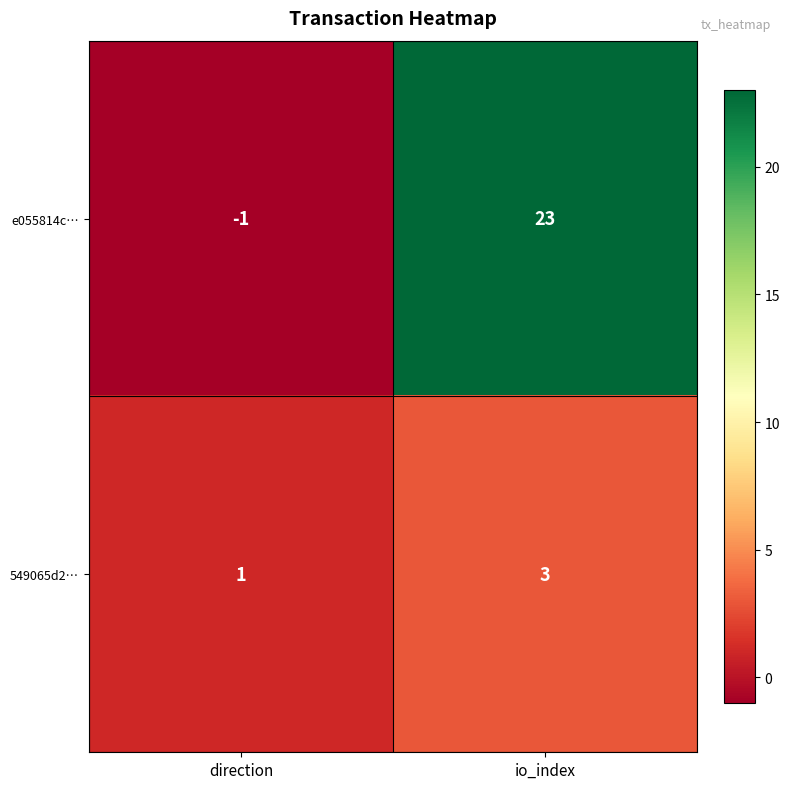

True or false: 549065d2… has a value of 1 at direction.

True